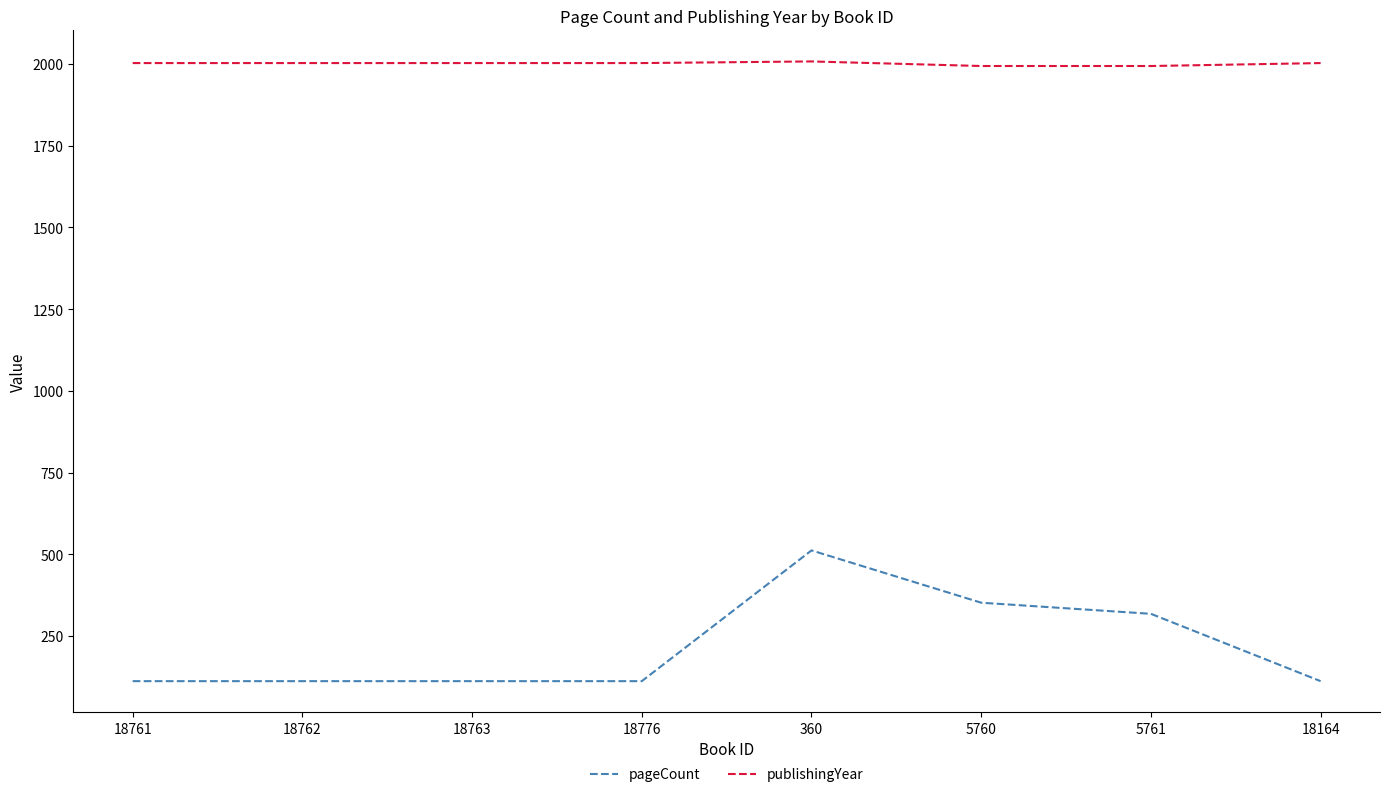

True or false: pageCount and publishingYear cross at least once.

False